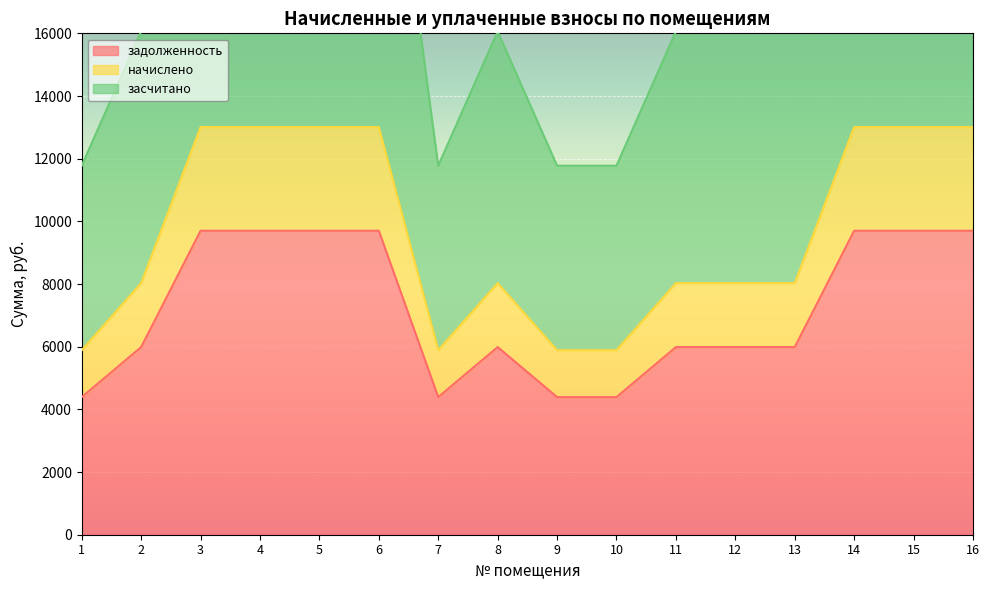

True or false: начислено and задолженность cross at least once.

False